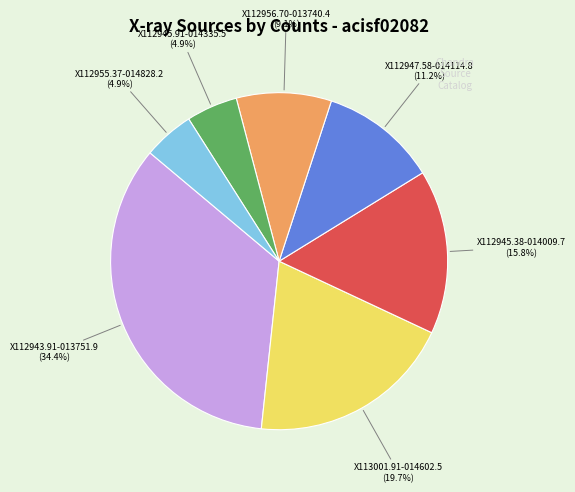

To the nearest percent, what is the difference between the X113001.91-014602.5 and X112956.70-013740.4 slice percentages?

11%